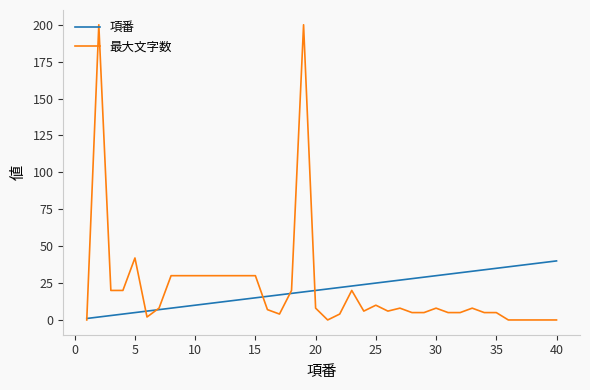

Which series has the widest spread of values?

最大文字数